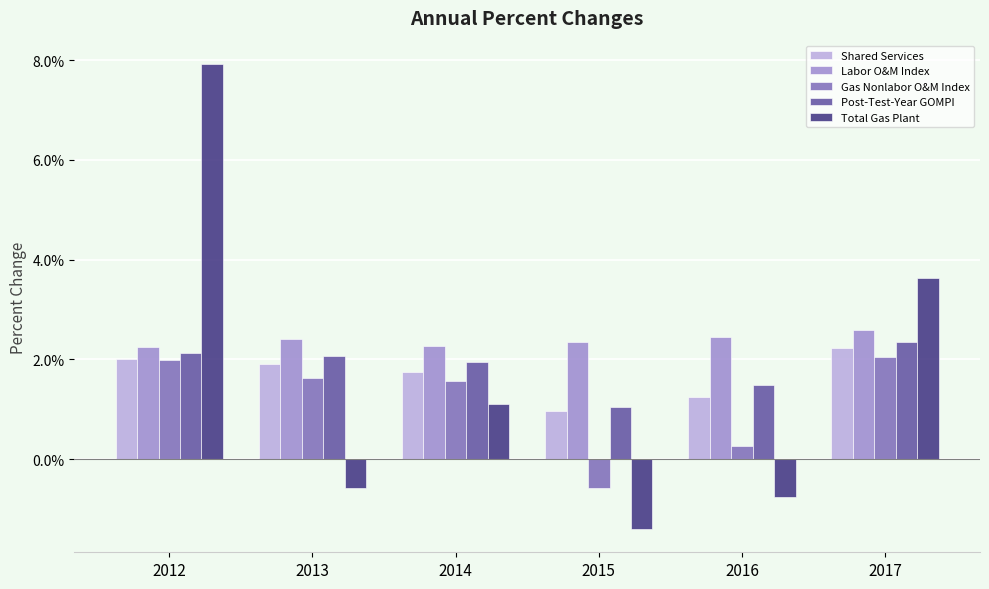

What are all the series names shown in the legend?

Shared Services, Labor O&M Index, Gas Nonlabor O&M Index, Post-Test-Year GOMPI, Total Gas Plant